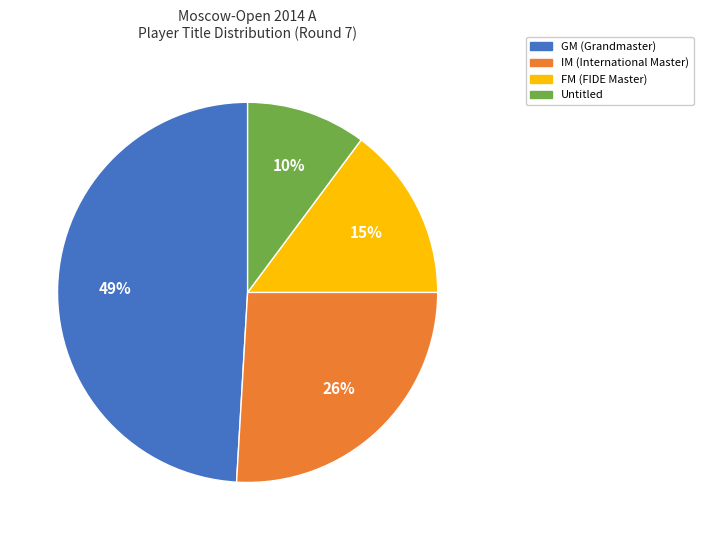

To the nearest percent, what is the average slice percentage?

25%